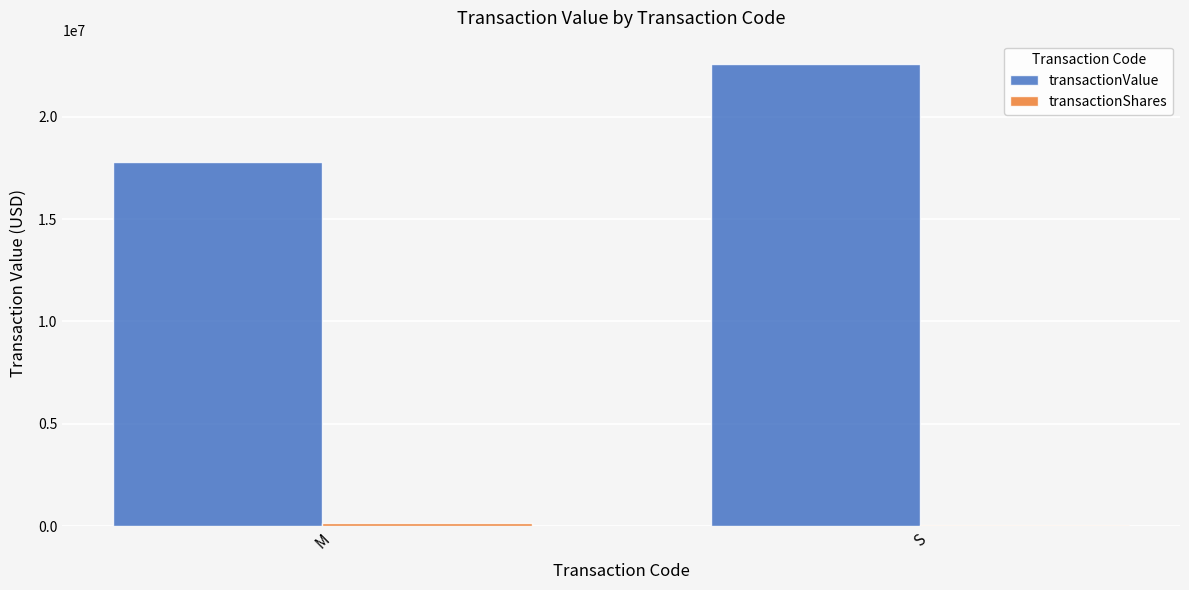

Are the bars horizontal?

No